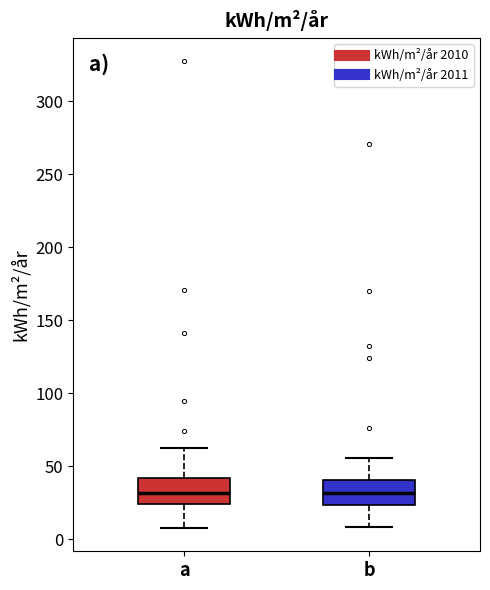

Reading left to right, read every box against the y-axis: the position of its median line, the range the box covers, and the ends of its whiskers. The values are not printed on the chart, so give them approximately, as read against the axis.

a: median 30, box 25 to 40, whiskers 10 to 65
b: median 30, box 25 to 40, whiskers 10 to 55